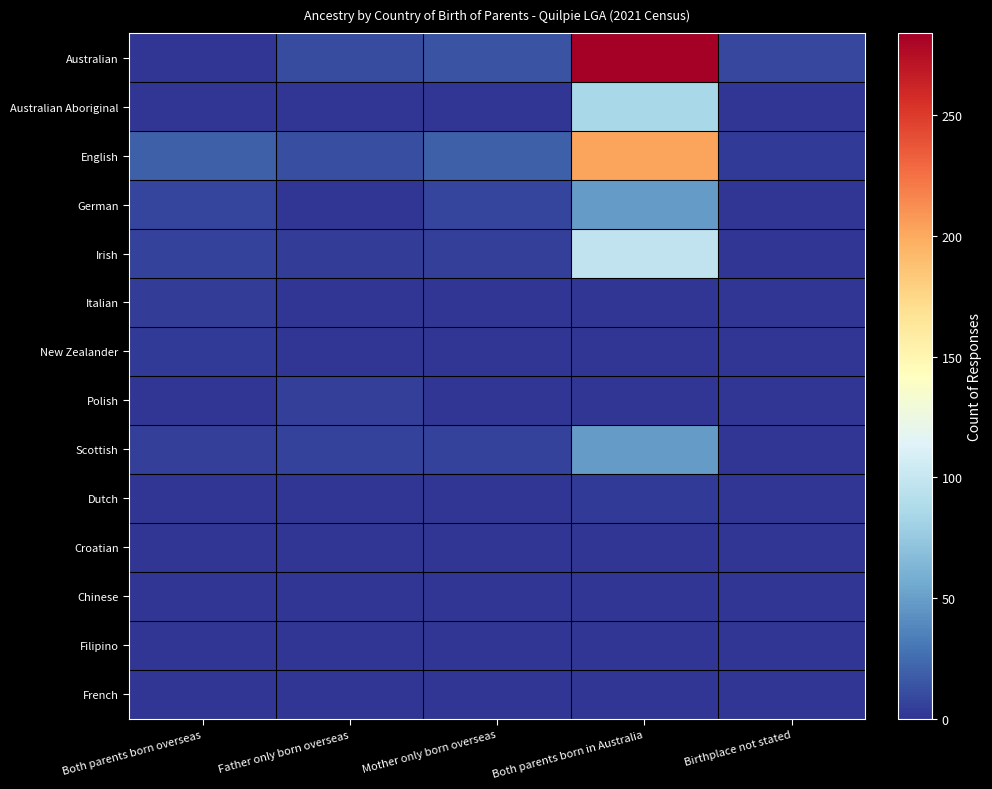

What is the total value across all series at Both parents born overseas?

44